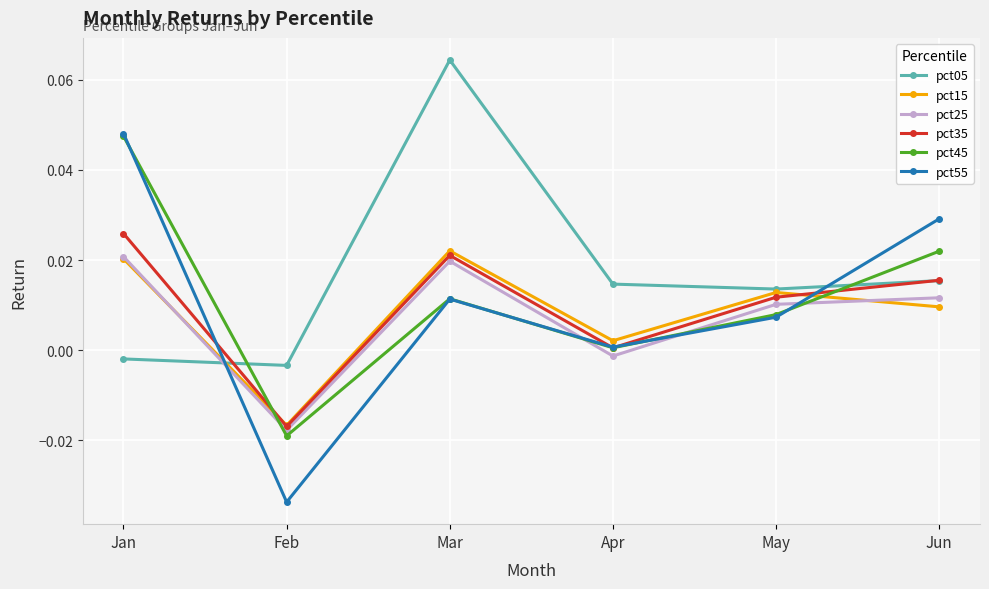

Where do pct45 and pct35 first cross each other?

Jan and Feb